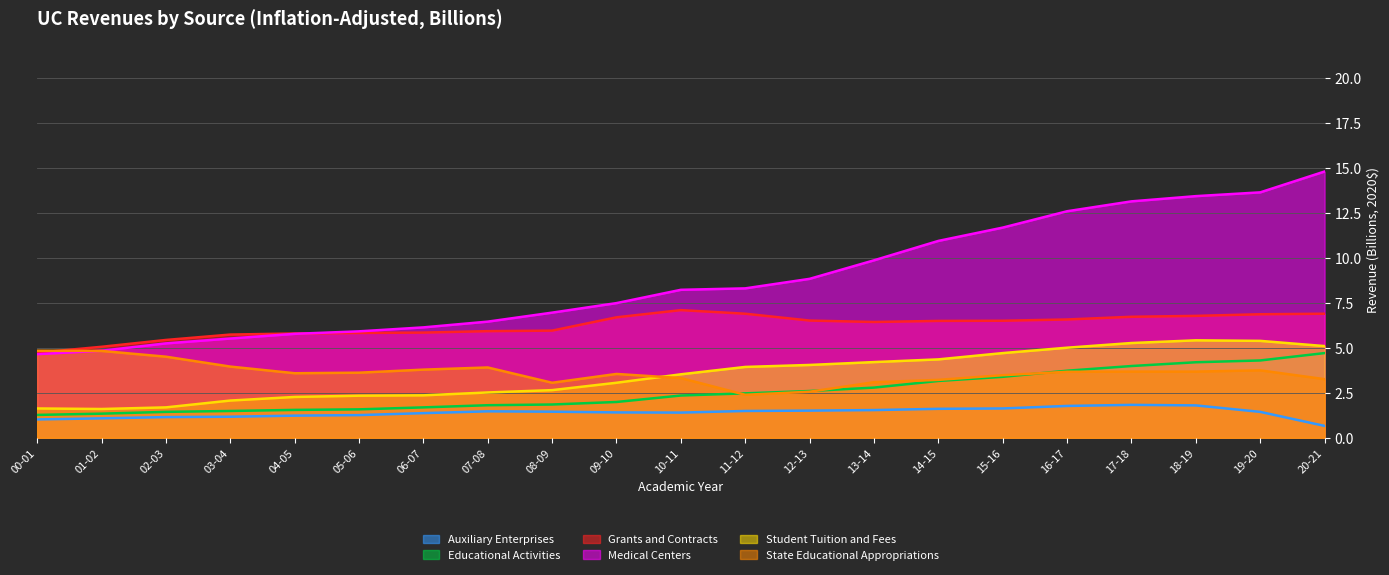

What are all the series names shown in the legend?

Auxiliary Enterprises, Educational Activities, Grants and Contracts, Medical Centers, Student Tuition and Fees, State Educational Appropriations